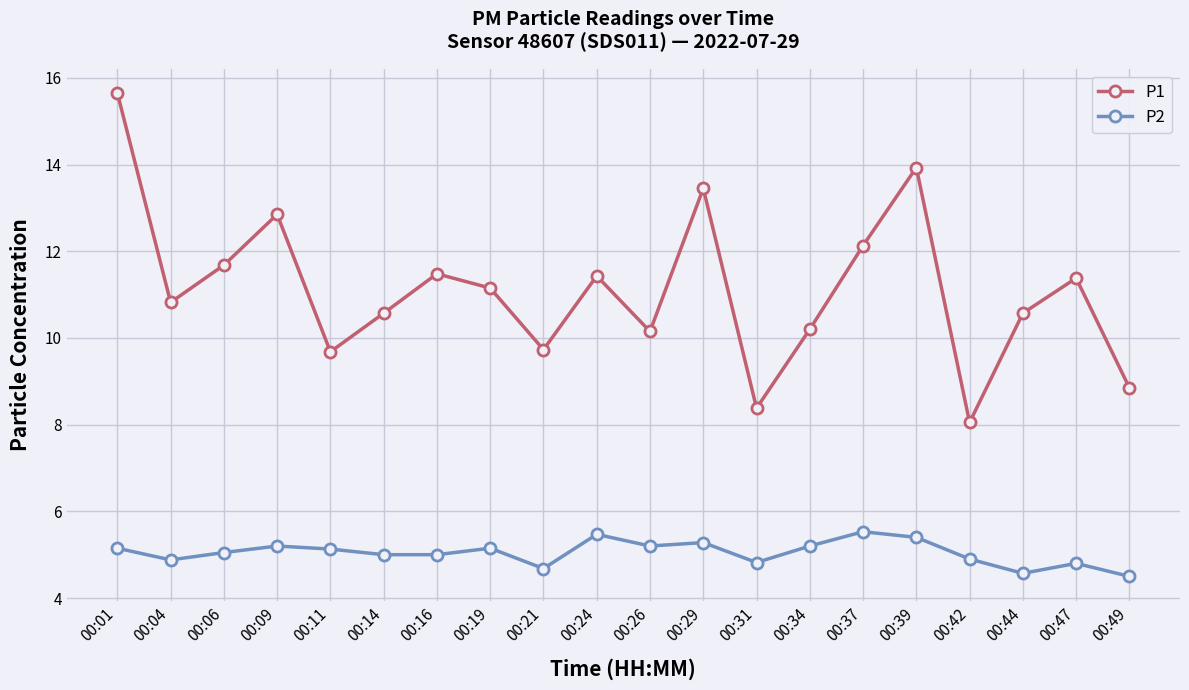

What is the value of the P2 point at the 1st from the left?

5.2